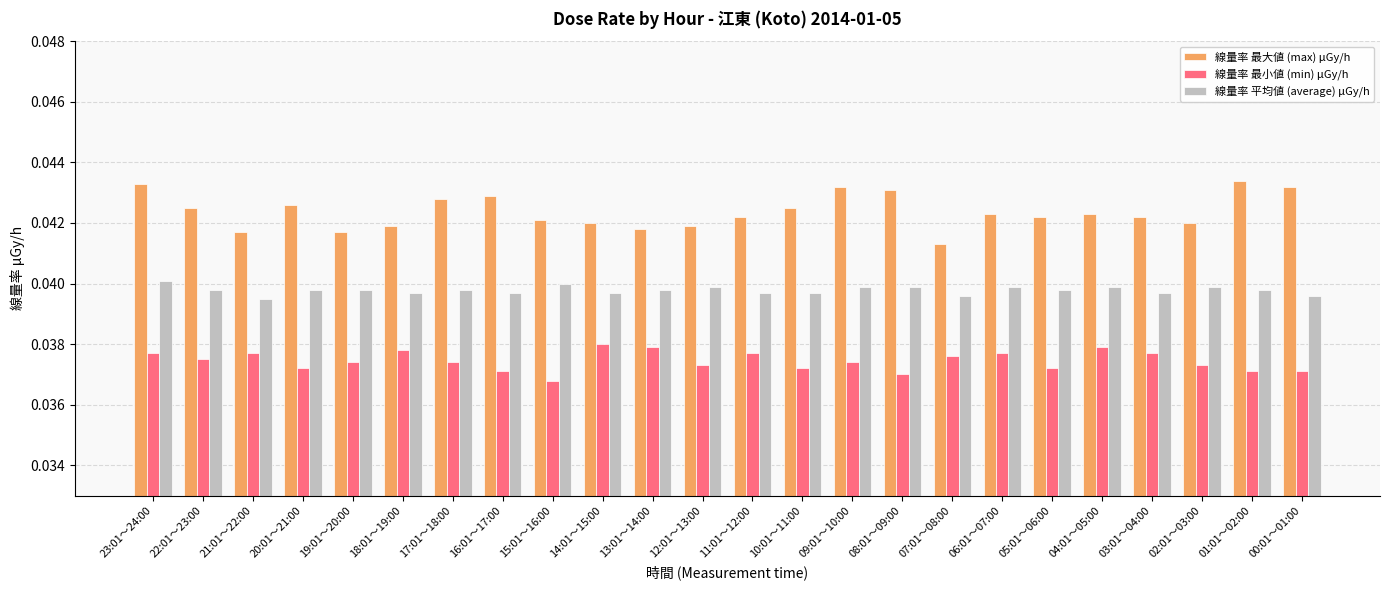

Which series has the largest range (max minus min)?

線量率 最大値 (max) μGy/h